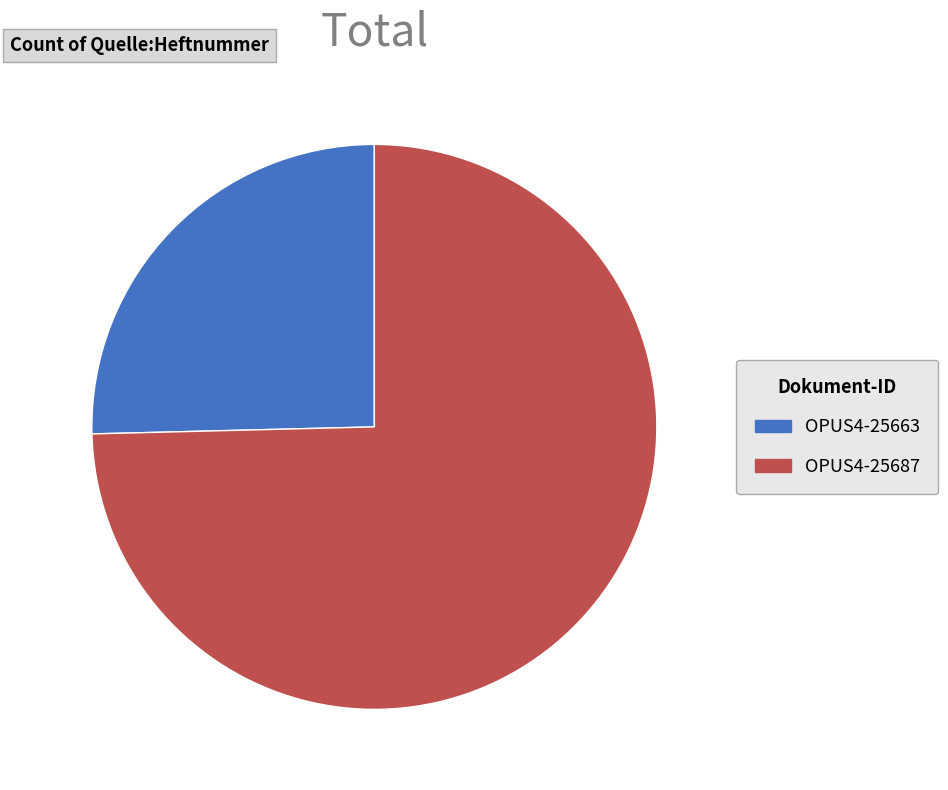

Do OPUS4-25687 and OPUS4-25663 together represent more than half of the pie?

Yes